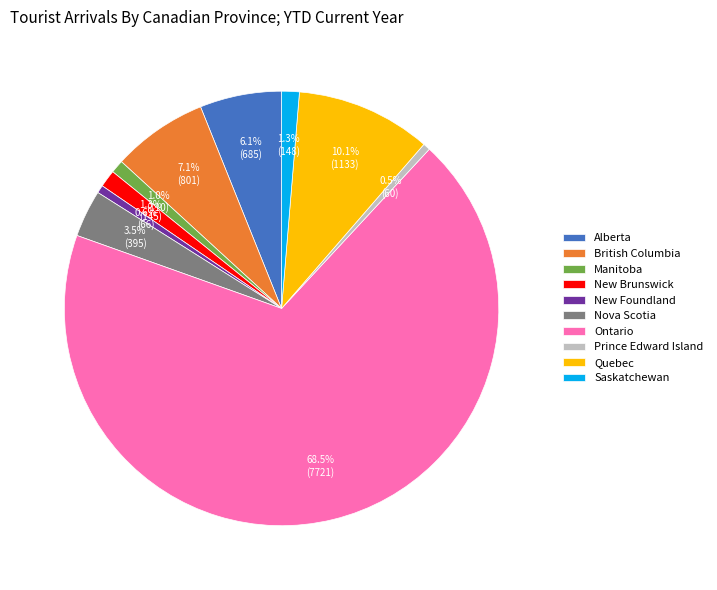

Which slice is the largest?

Ontario